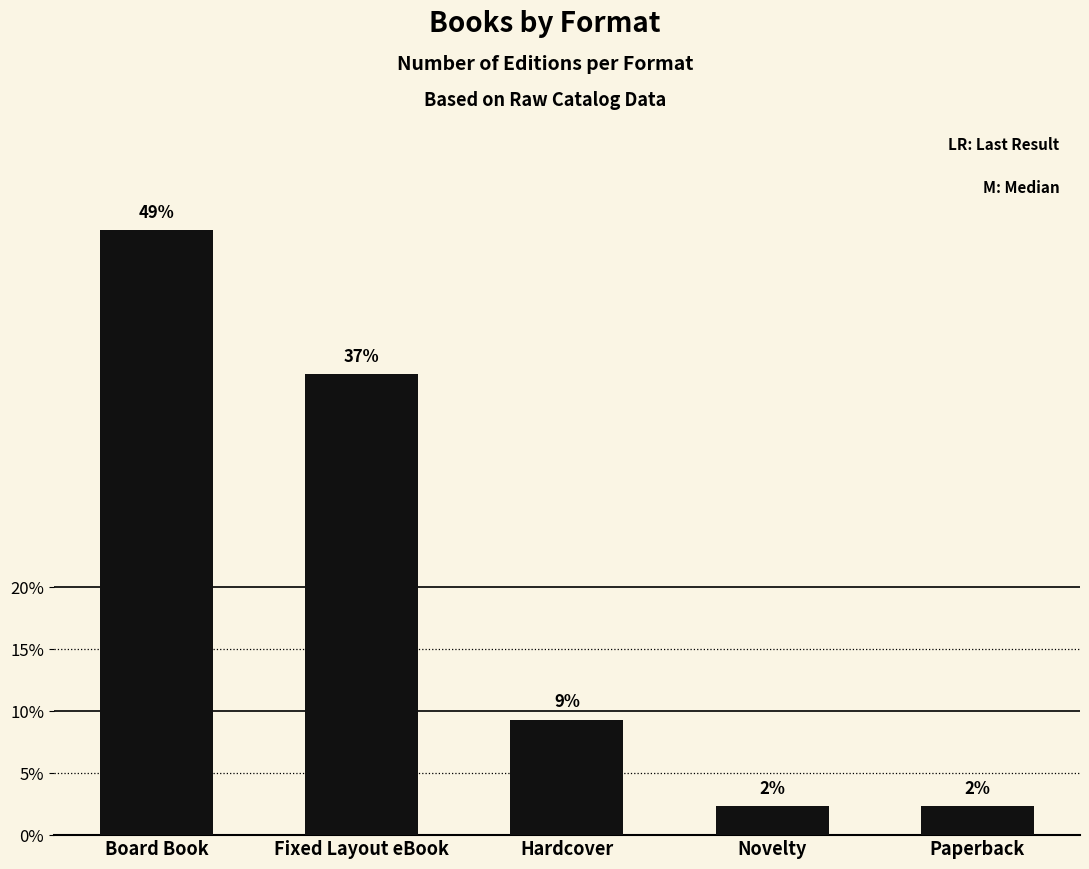

Is it true that the value at Board Book is 4?

False